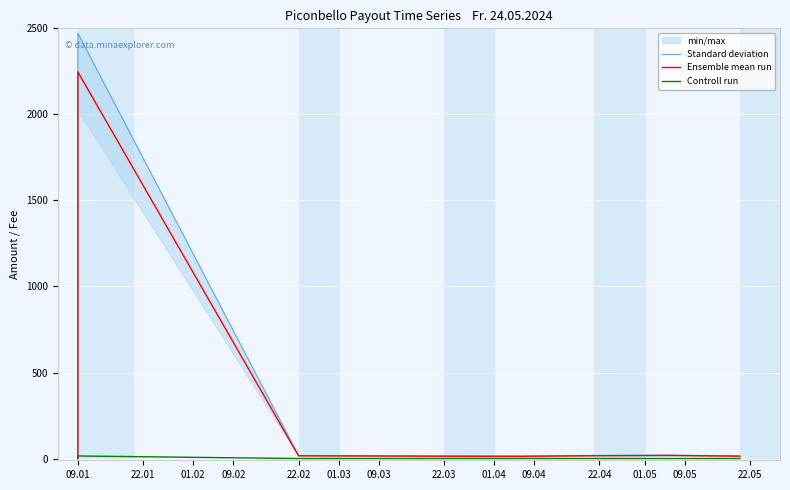

True or false: Standard deviation has a value of 5.9 at 01.03.

False